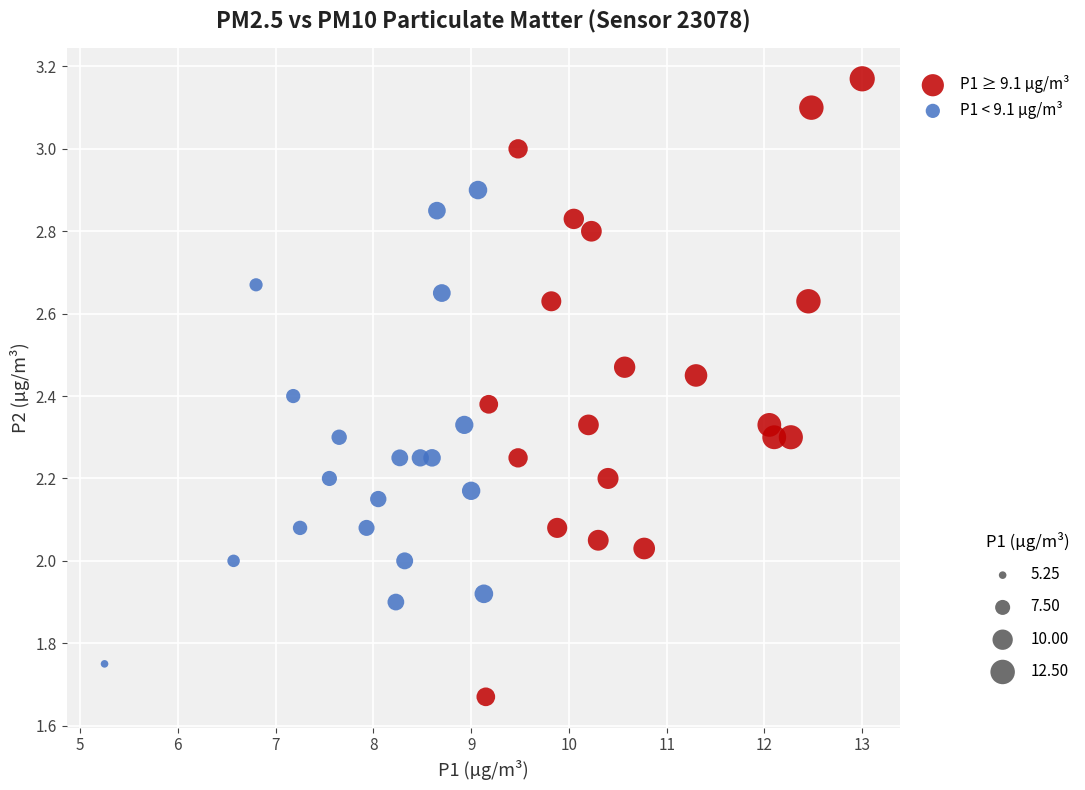

Which series has the largest Y range (max minus min)?

P1 ≥ 9.1 µg/m³